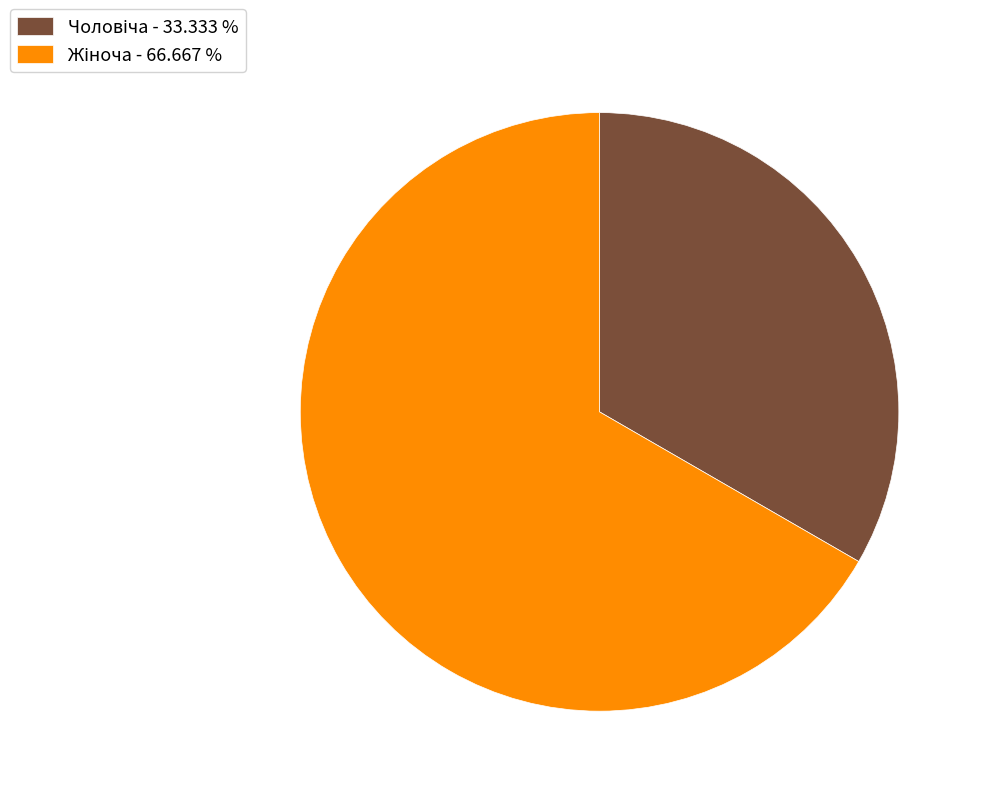

Is there a majority slice in this chart?

Yes